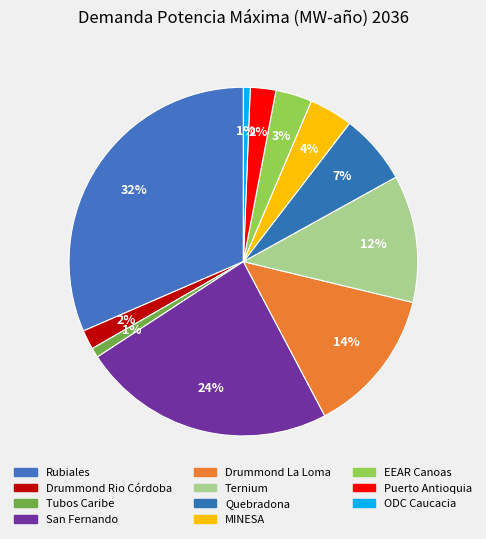

Which slice is the smallest?

ODC Caucacia